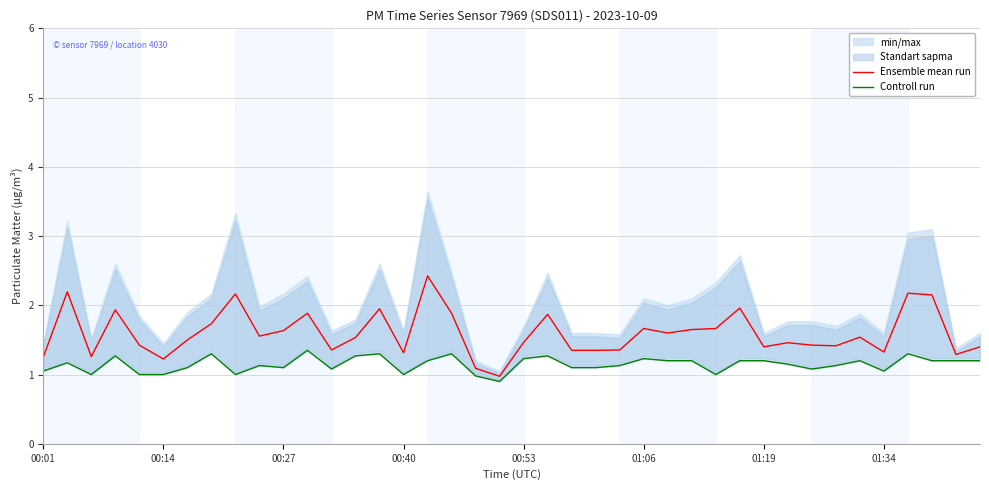

True or false: Controll run and Ensemble mean run intersect in this chart.

False